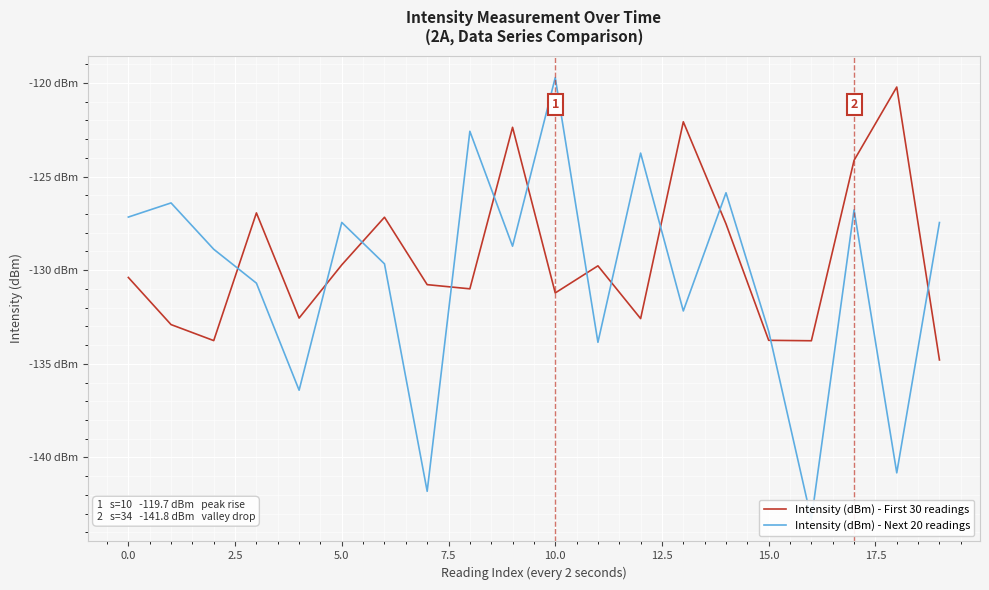

How many interior local valleys does the Intensity (dBm) - First 30 readings series have?

6